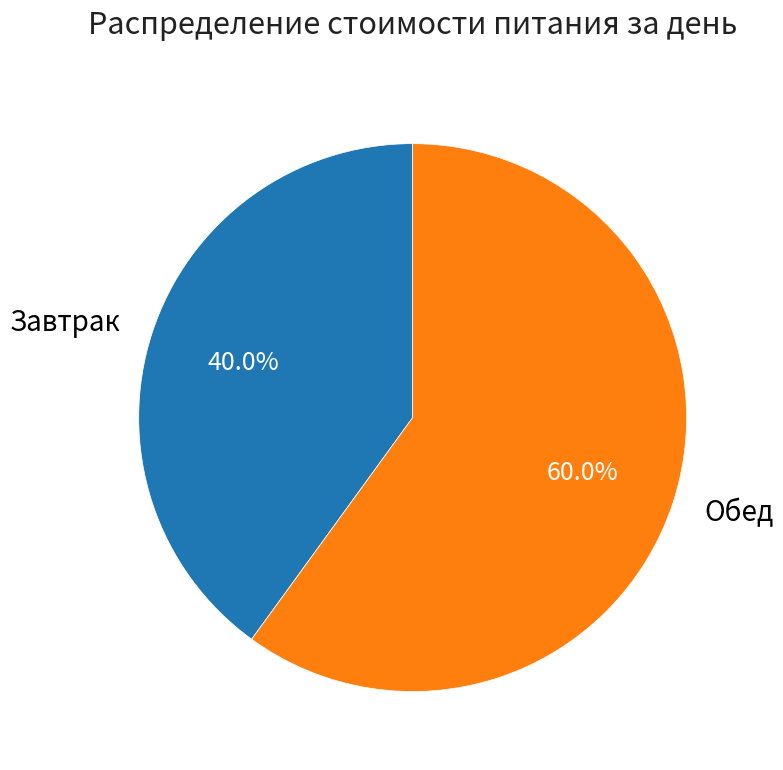

Which slice is the smallest?

Завтрак